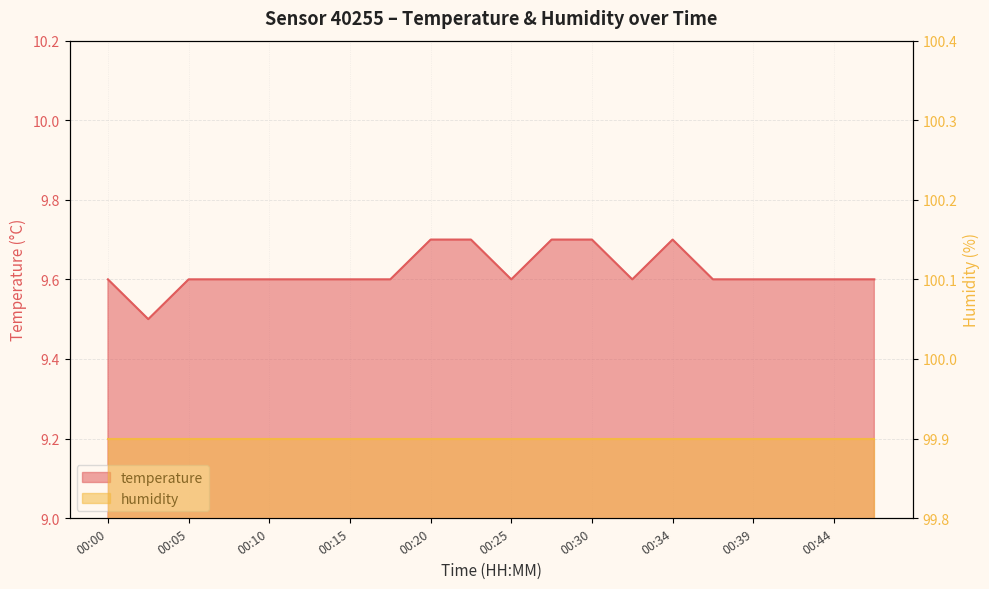

Rank the categories by value from lowest to highest.

00:03, 00:00, 00:05, 00:08, 00:10, 00:13, 00:15, 00:17, 00:25, 00:32, 00:37, 00:39, 00:42, 00:44, 00:47, 00:20, 00:22, 00:27, 00:30, 00:34